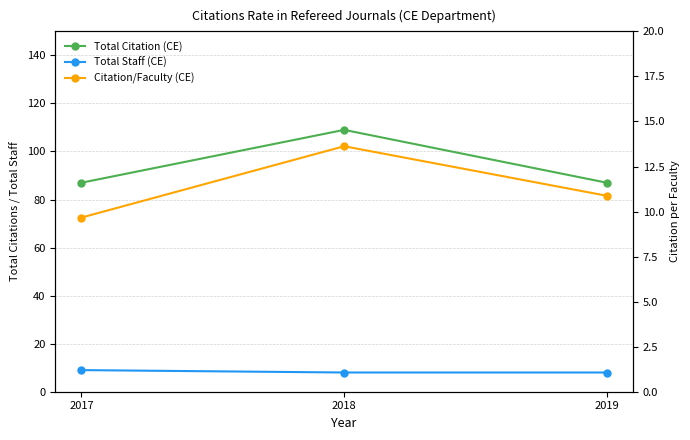

The Total Citation (CE) series shows 87.0 at 2019. True or false?

True